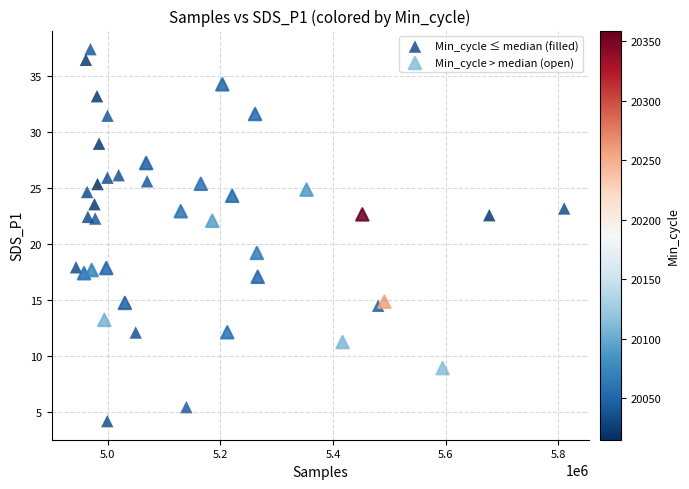

What are all the series names shown in the legend?

Min_cycle ≤ median (filled), Min_cycle > median (open)